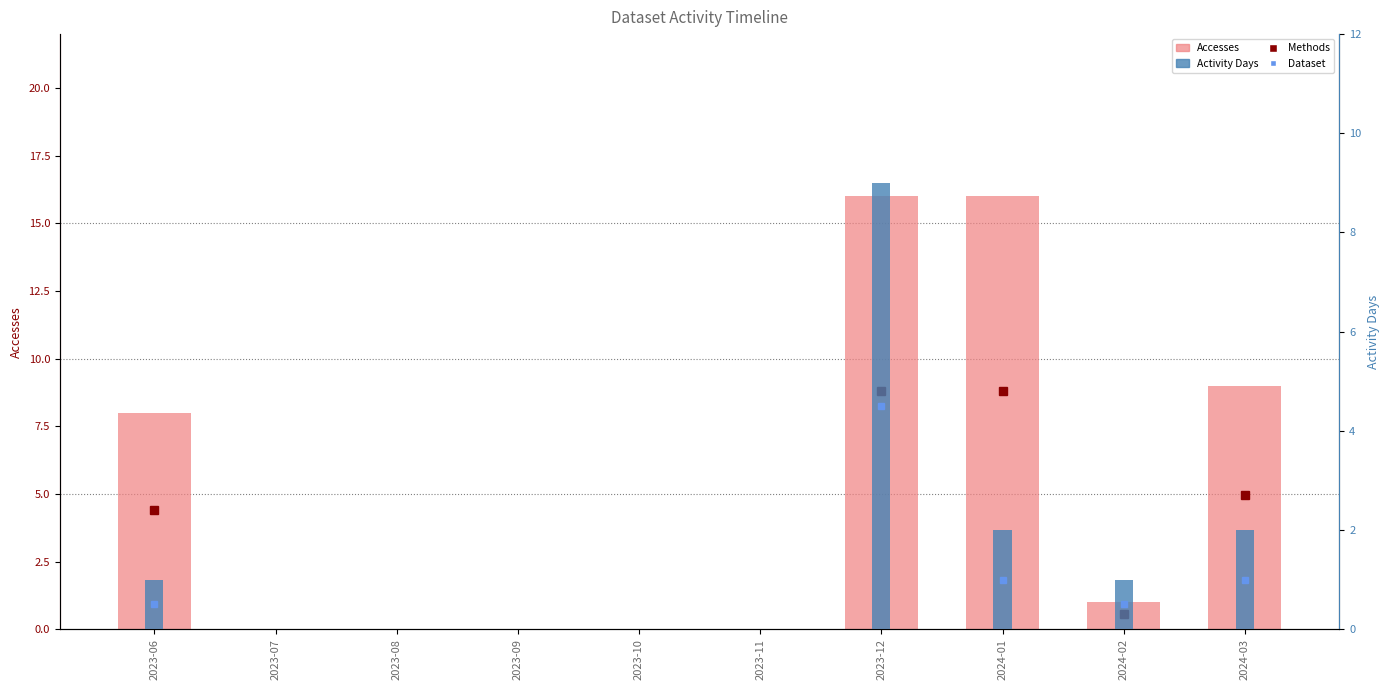

Which series changed the most between 2024-01 and 2024-02?

Accesses